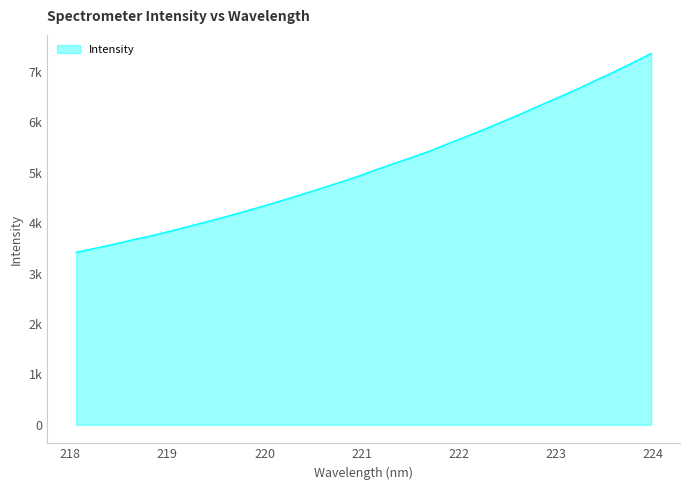

Reading left to right, list all the values displayed in this chart.

3421.5	3500.1	3579.1	3666.4	3746.9	3834.3	3929.9	4024.0	4122.8	4224.4	4330.5	4439.3	4552.8	4667.4	4785.6	4905.3	5038.9	5168.5	5295.0	5424.1	5572.1	5716.7	5863.9	6017.9	6173.9	6337.0	6496.8	6659.2	6833.0	7003.8	7182.1	7368.1